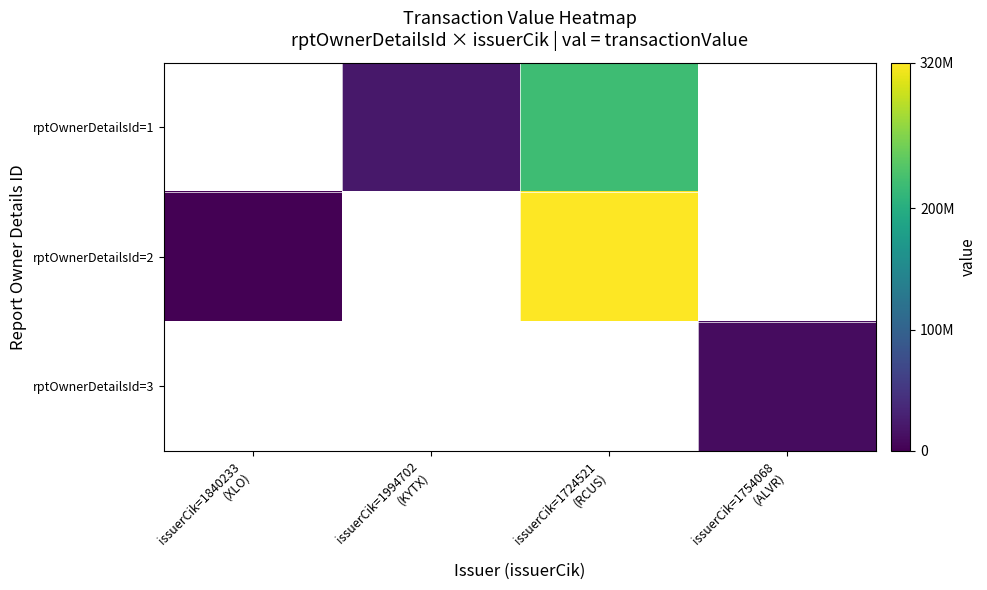

At which label does rptOwnerDetailsId=2 reach its minimum?

issuerCik=1840233 (XLO)